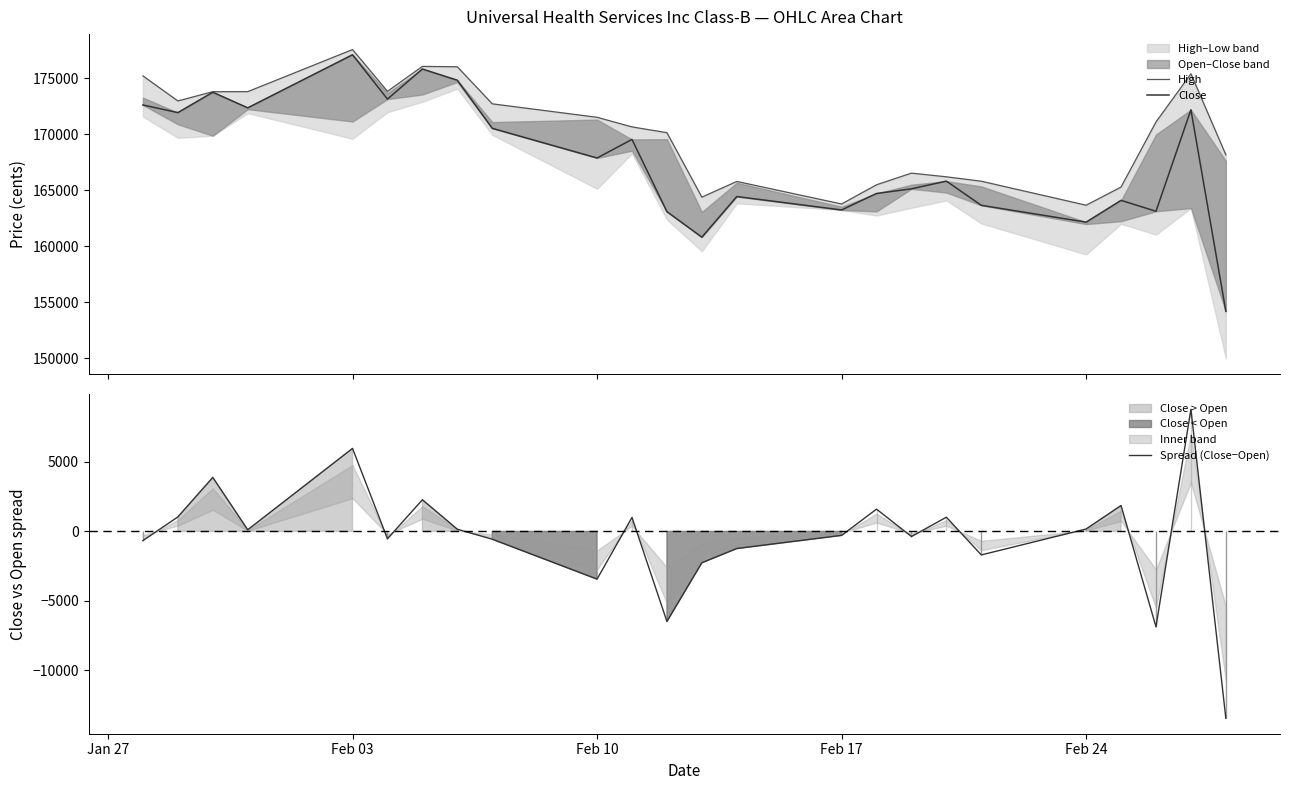

Reading right to left, list all the values displayed in this chart.

High: 168168	175419	171110	165289	163665	165810	166204	166535	165493	163774	165791	164389	170150	170667	171526	172731	176044	176077	173846	177583	173820	173815	172988	175228
Close: 154178	172198	163123	164100	162152	163655	165818	165131	164714	163241	164439	160807	163089	169547	167887	170540	174842	175844	173153	177122	172372	173767	171945	172627
Spread (Close−Open): -13449	8790	-6865	1864	174	-1692	1023	-368	1603	-285	-1232	-2257	-6480	1006	-3433	-561	158	2279	-532	5974	119	3886	1042	-660